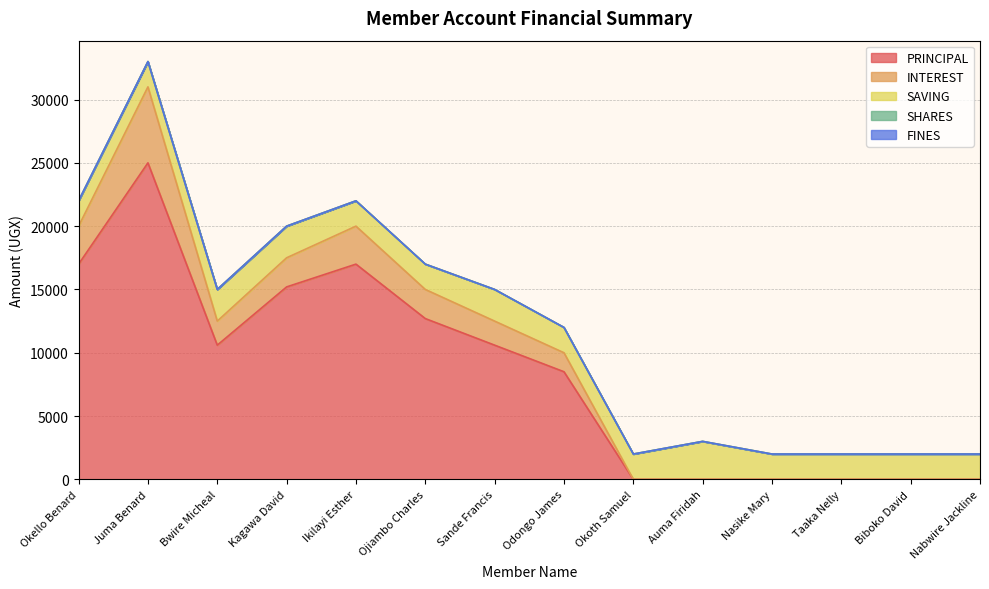

What are all the series names shown in the legend?

PRINCIPAL, INTEREST, SAVING, SHARES, FINES